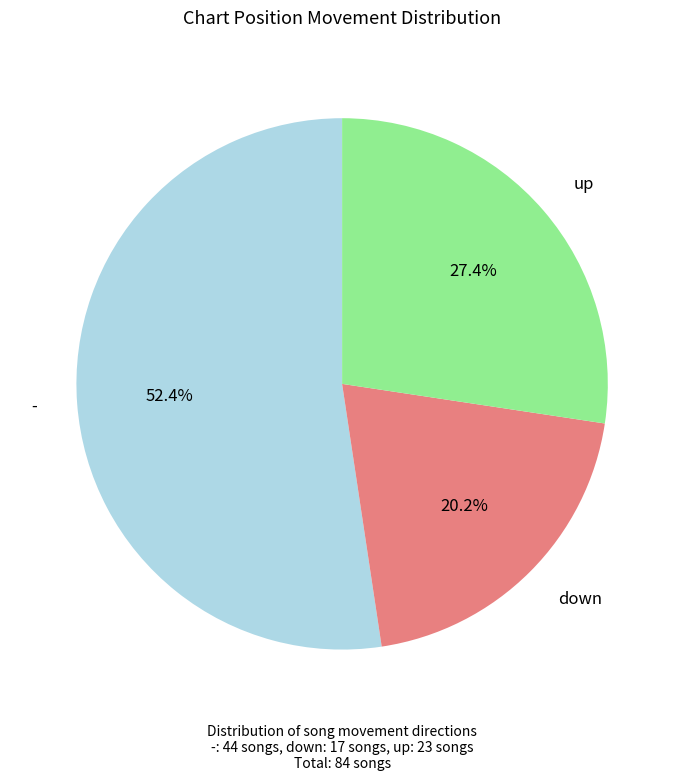

Is there a majority slice in this chart?

Yes